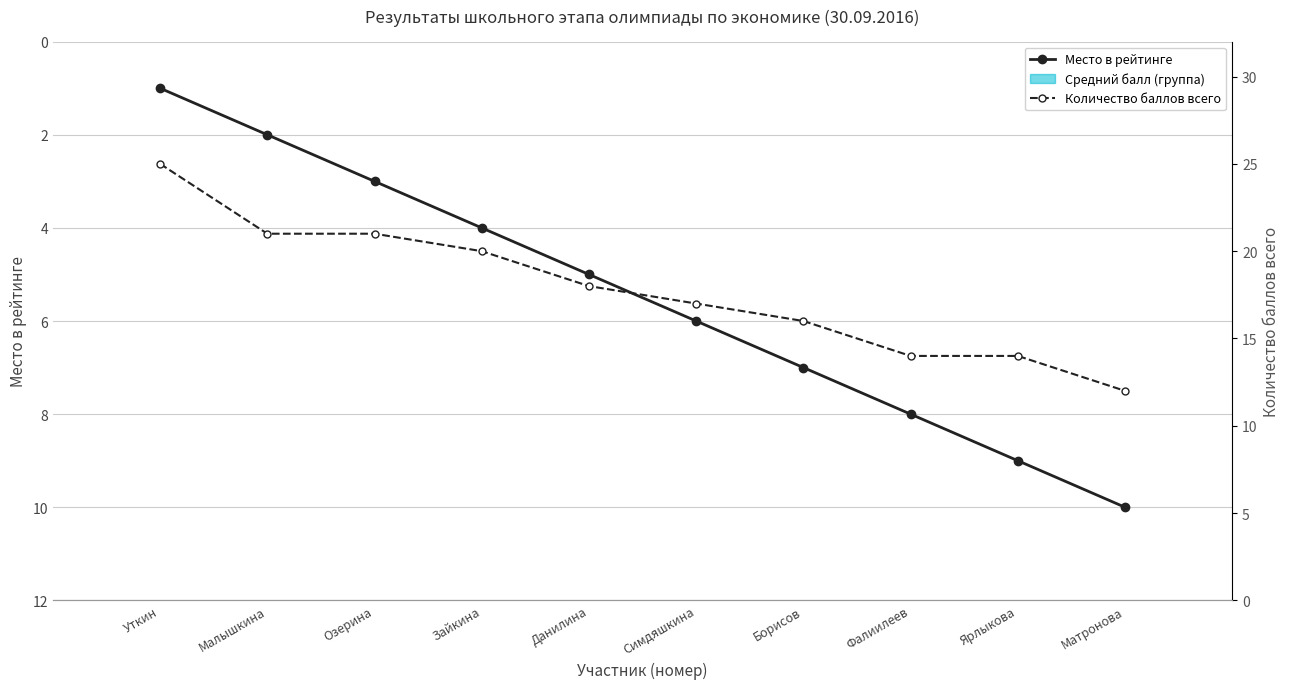

Is this an area chart (filled region under the line)?

No